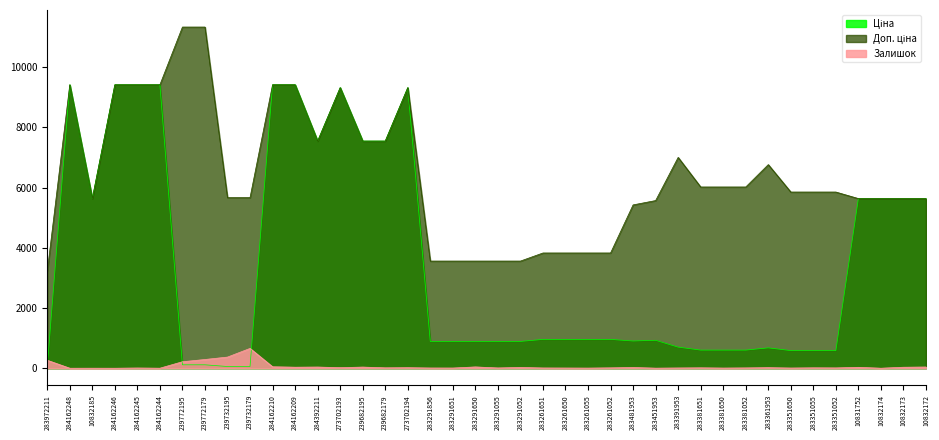

True or false: Ціна and Доп. ціна cross at least once.

False